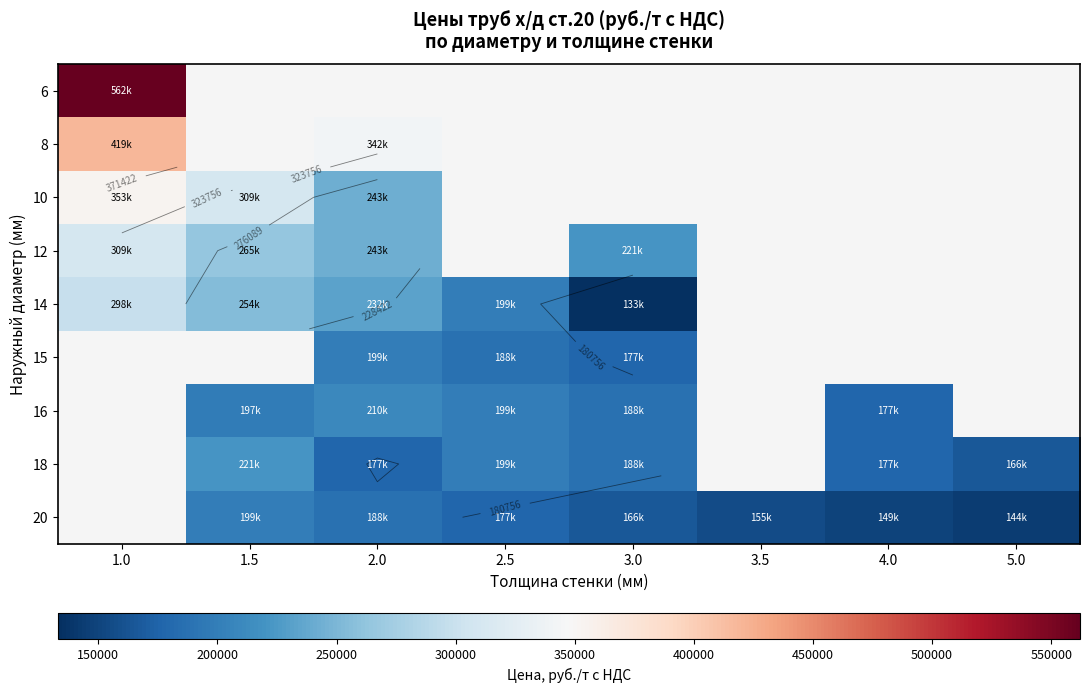

Which series has the widest spread of values?

14